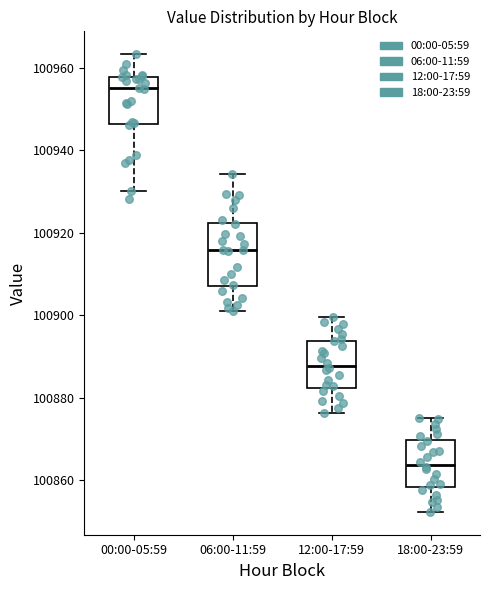

Where does the median line of the box for 12:00-17:59 sit on the y-axis? The values are not printed on the chart, so give them approximately, as read against the axis.

100888